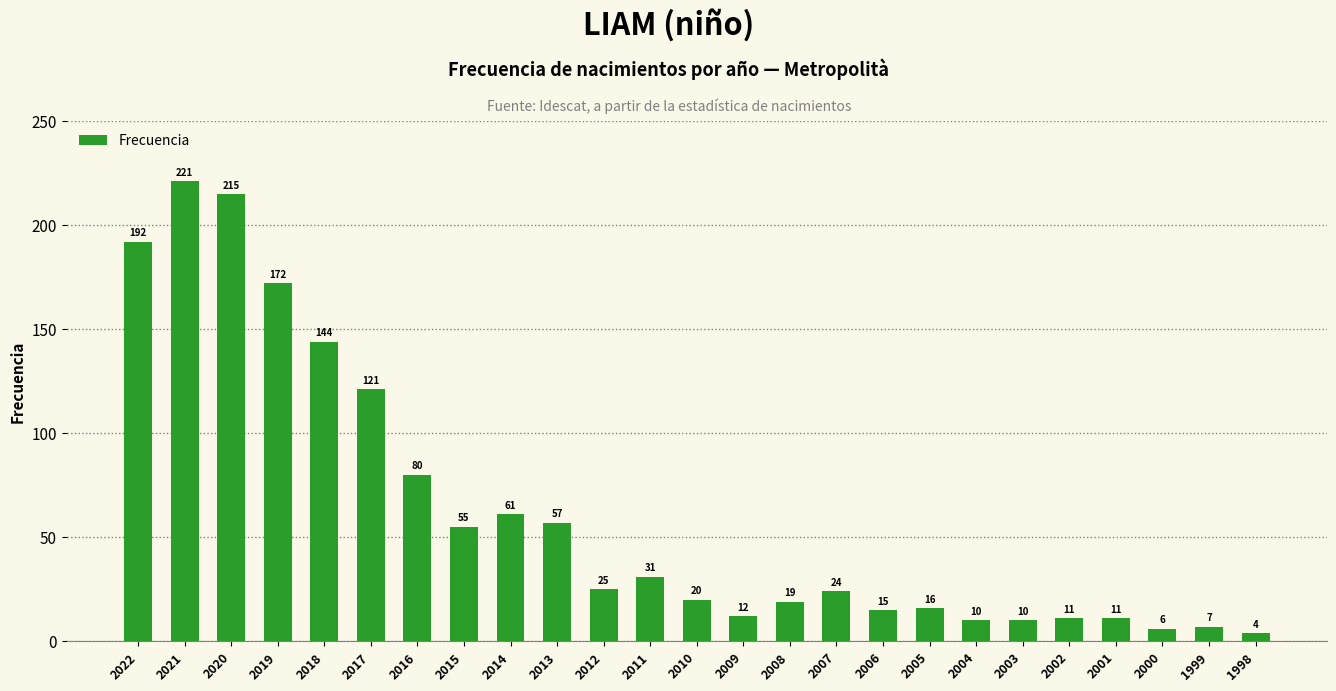

Is it true that the value at 2012 is 25?

True